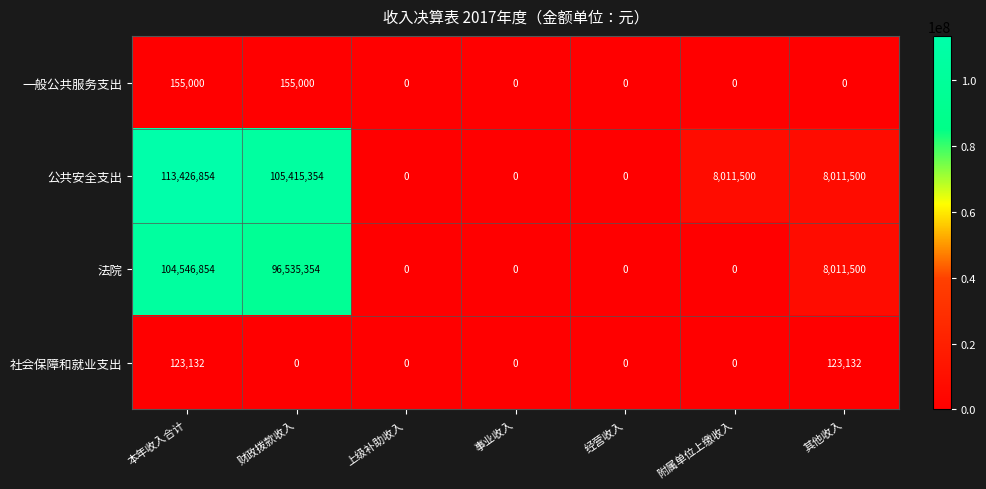

How many categories are shown in the chart?

7